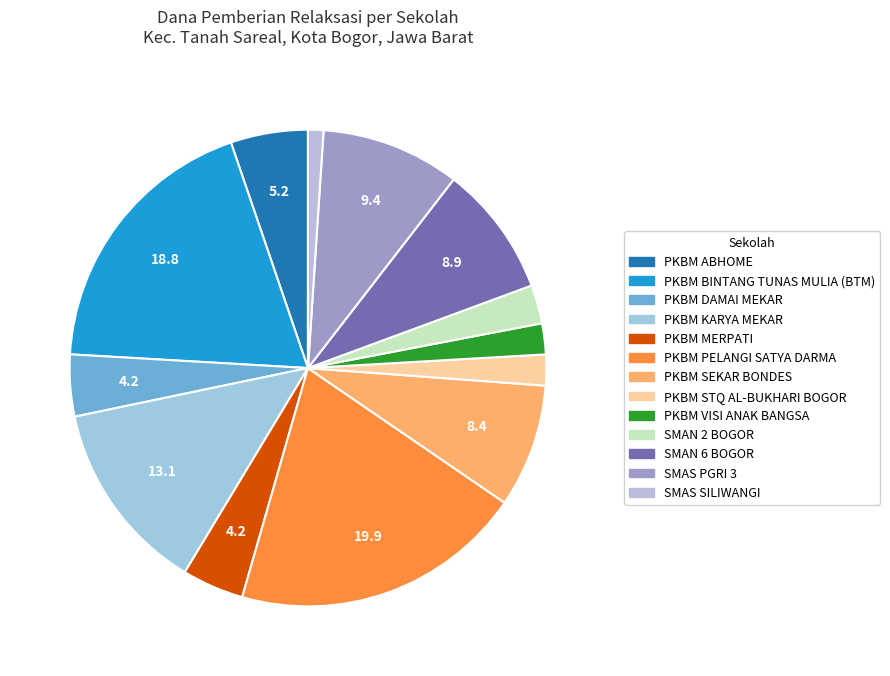

Count the number of slices in the pie.

13